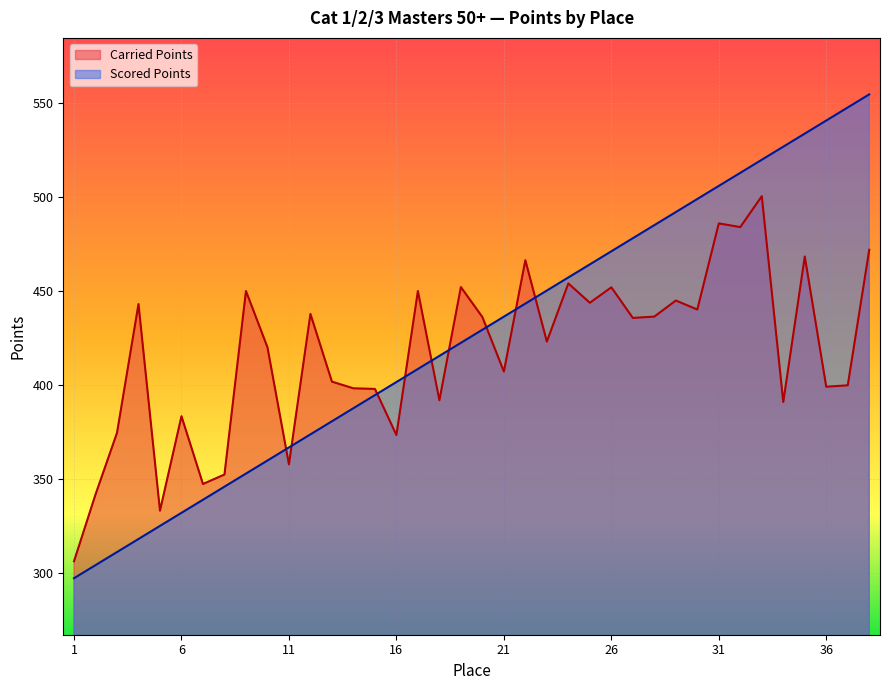

Which category has the lowest value in the Scored Points series?

1